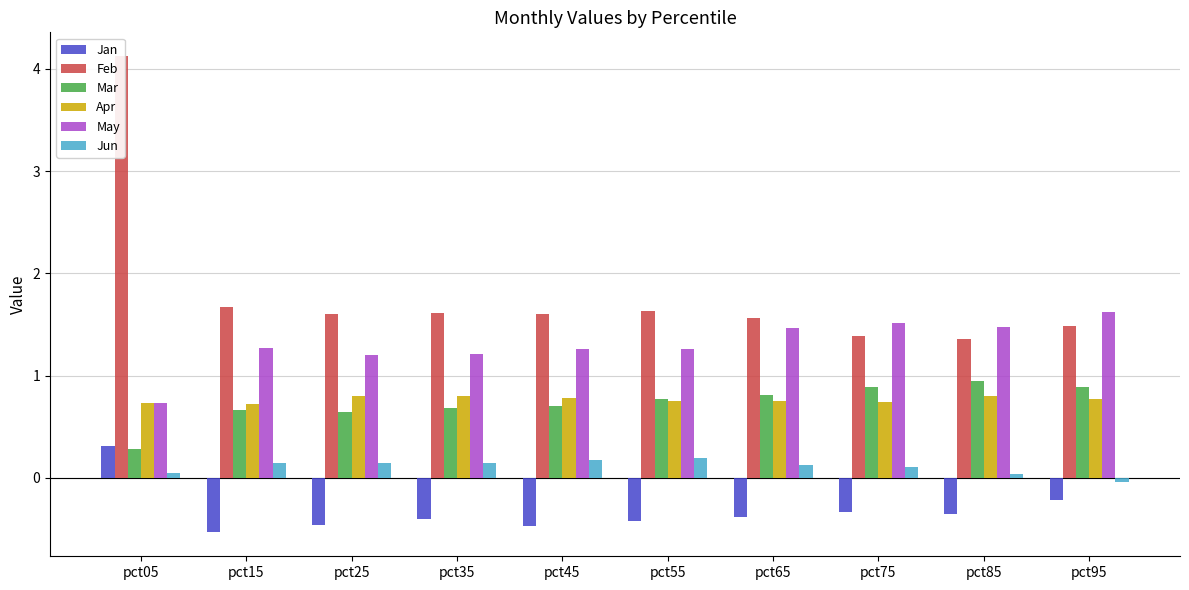

The Jun series shows 0.0 at pct85. True or false?

True